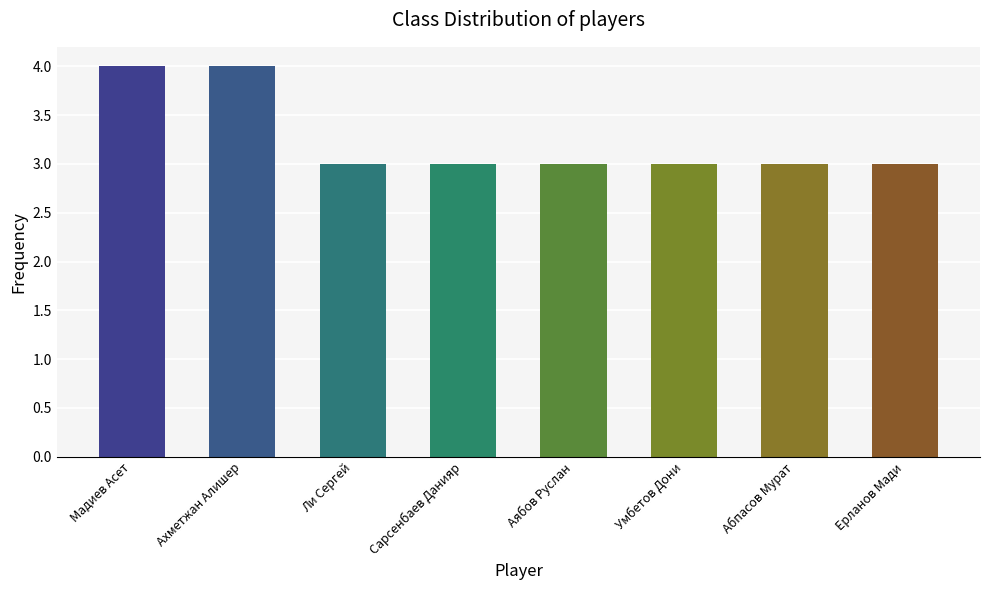

What is the sum of the values at Ерланов Мади and Абпасов Мурат?

6